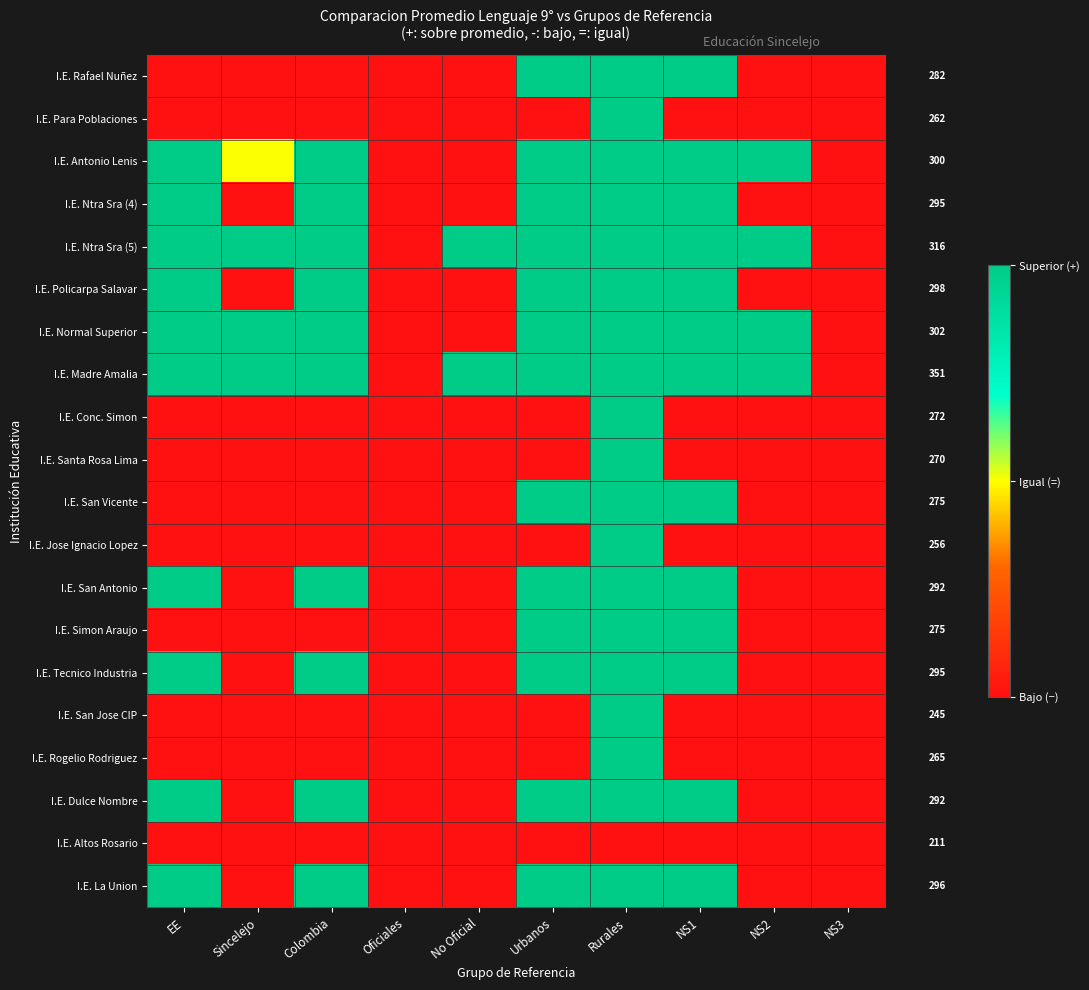

Which category has the lowest value across all series?

EE